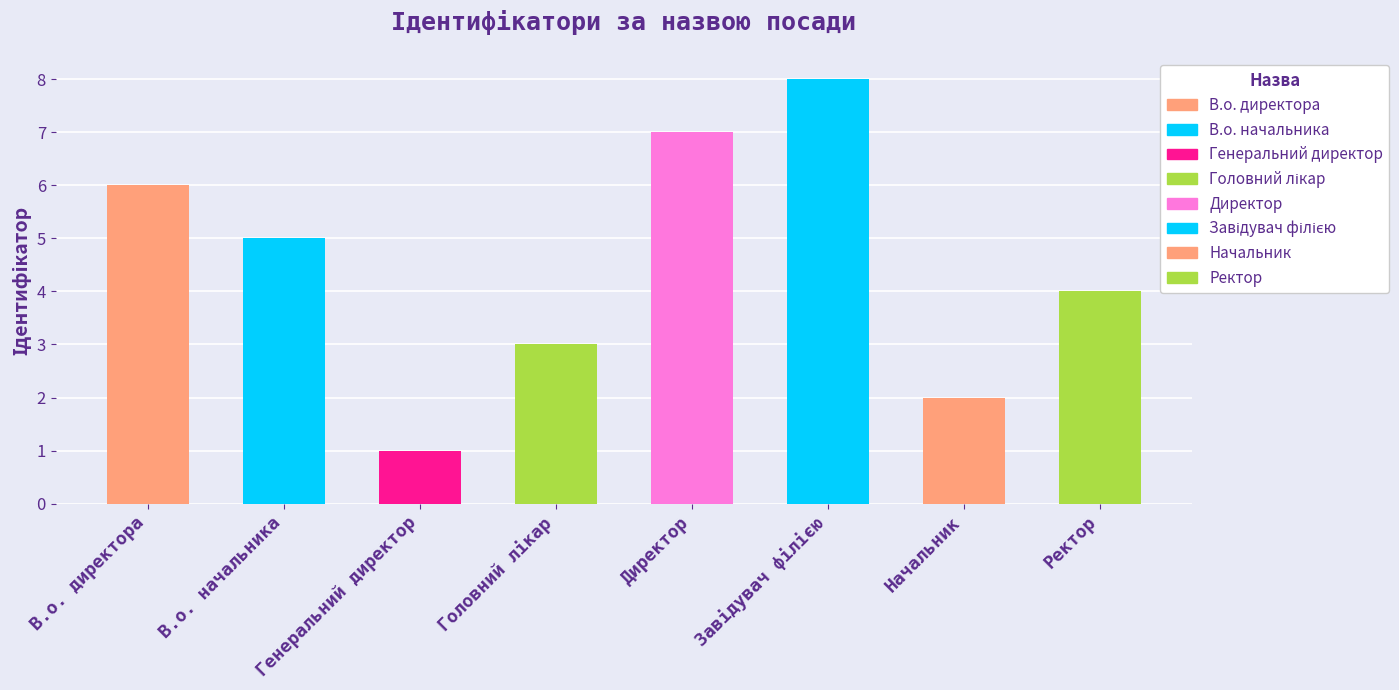

At which category does the chart reach its minimum across all series?

Генеральний директор